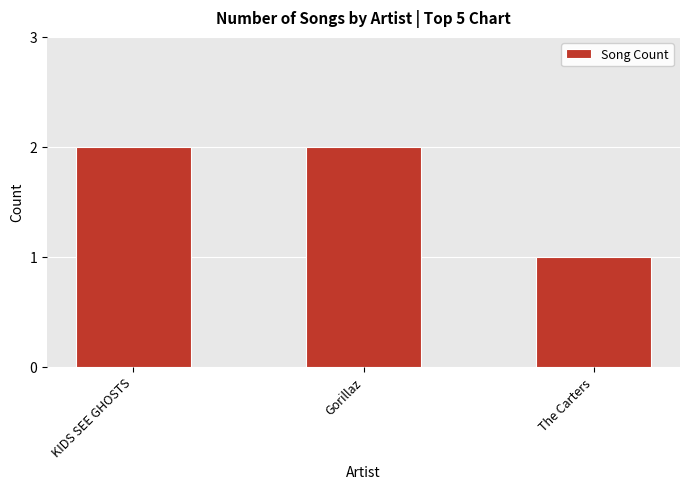

How many data points are less than 2?

1